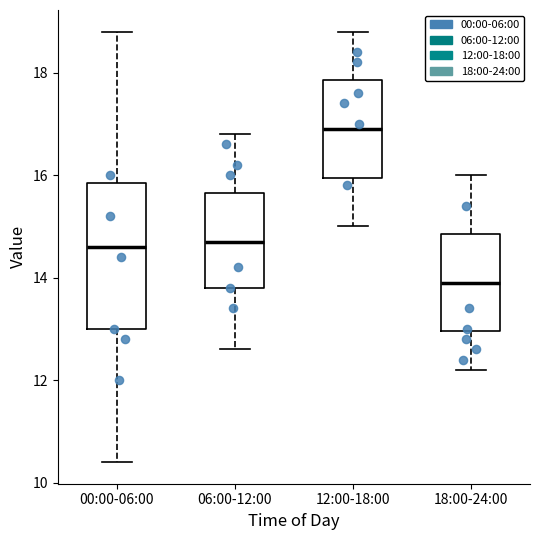

Comparing the boxes themselves (not the whiskers), which one is the tallest?

00:00-06:00